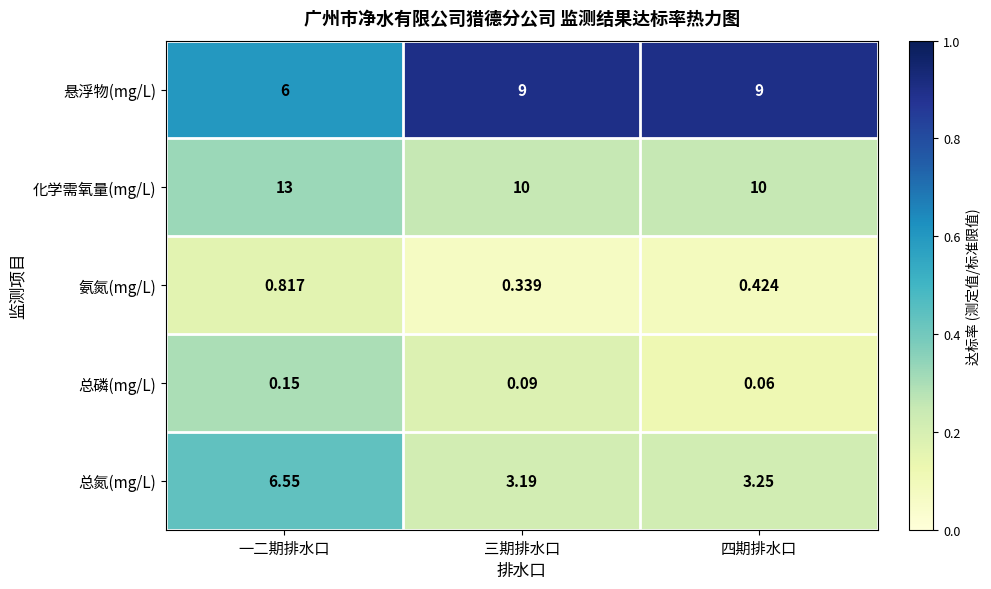

Rank the series by their maximum value, from lowest to highest.

总磷(mg/L), 氨氮(mg/L), 总氮(mg/L), 悬浮物(mg/L), 化学需氧量(mg/L)